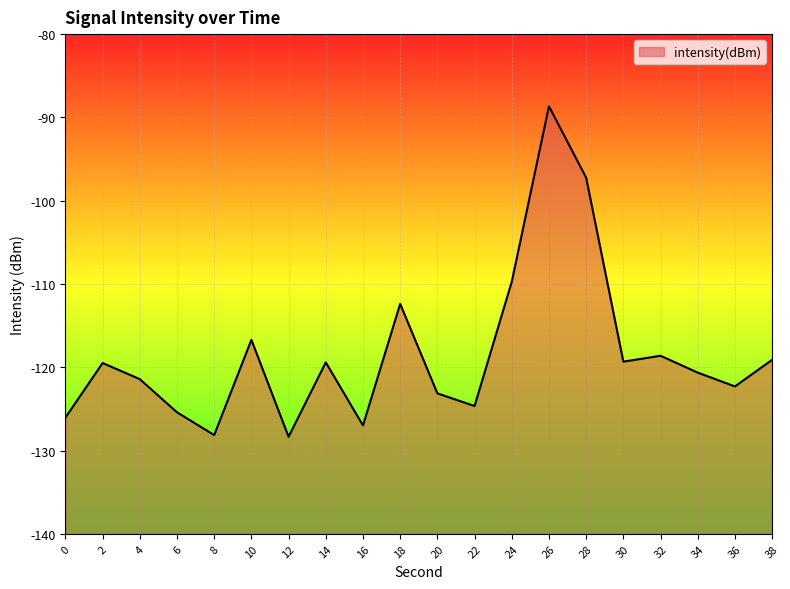

Reading left to right, transcribe all the data shown in this chart.

0=-126.1	2=-119.5	4=-121.4	6=-125.4	8=-128.1	10=-116.7	12=-128.3	14=-119.4	16=-127.0	18=-112.4	20=-123.1	22=-124.7	24=-109.7	26=-88.7	28=-97.2	30=-119.3	32=-118.6	34=-120.6	36=-122.3	38=-119.1